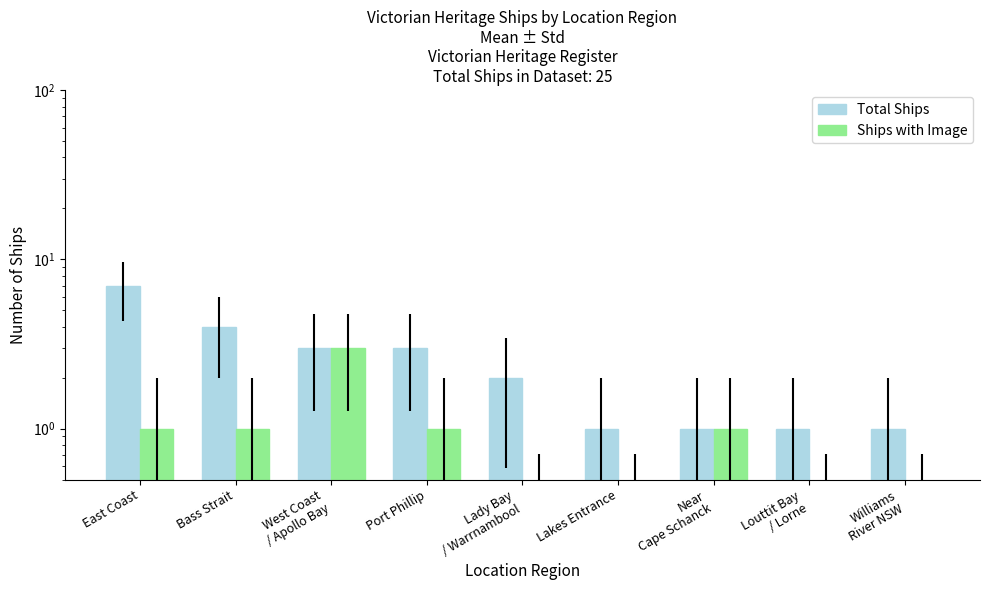

What is the difference between the Ships with Image values at West Coast
/ Apollo Bay and Near
Cape Schanck?

2